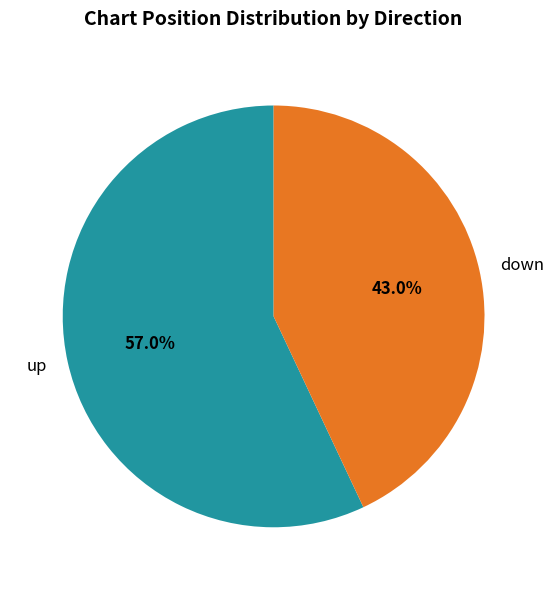

Is it true that up is 57% of the pie?

True